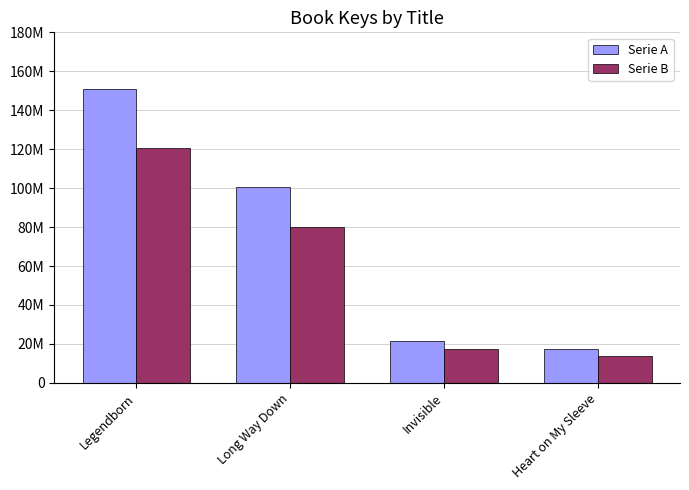

Does the chart contain stacked bars?

No